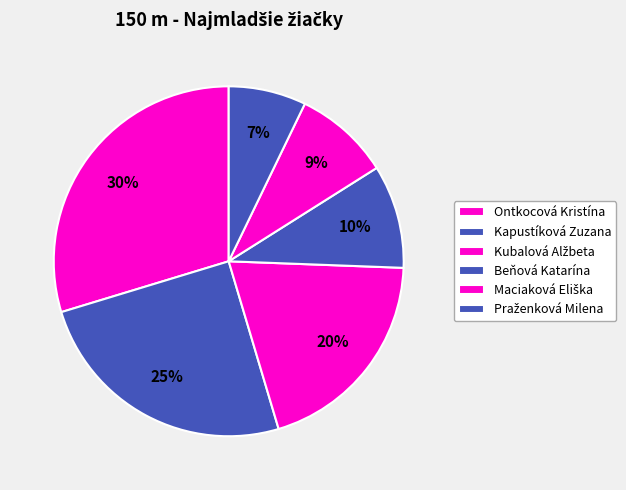

To the nearest percent, what is the difference between the Kapustíková Zuzana and Kubalová Alžbeta slice percentages?

5%